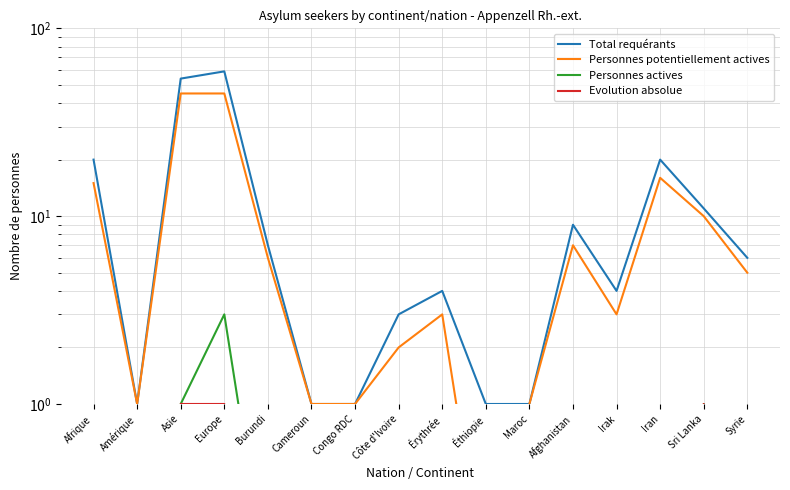

Count the number of categories in the chart.

16